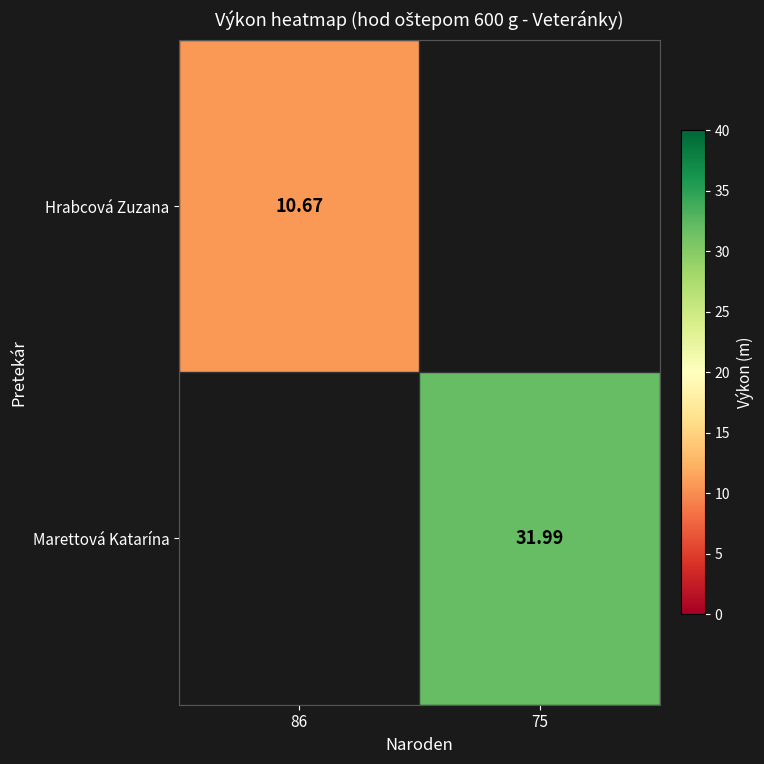

At which label does Marettová Katarína first exceed 31?

75